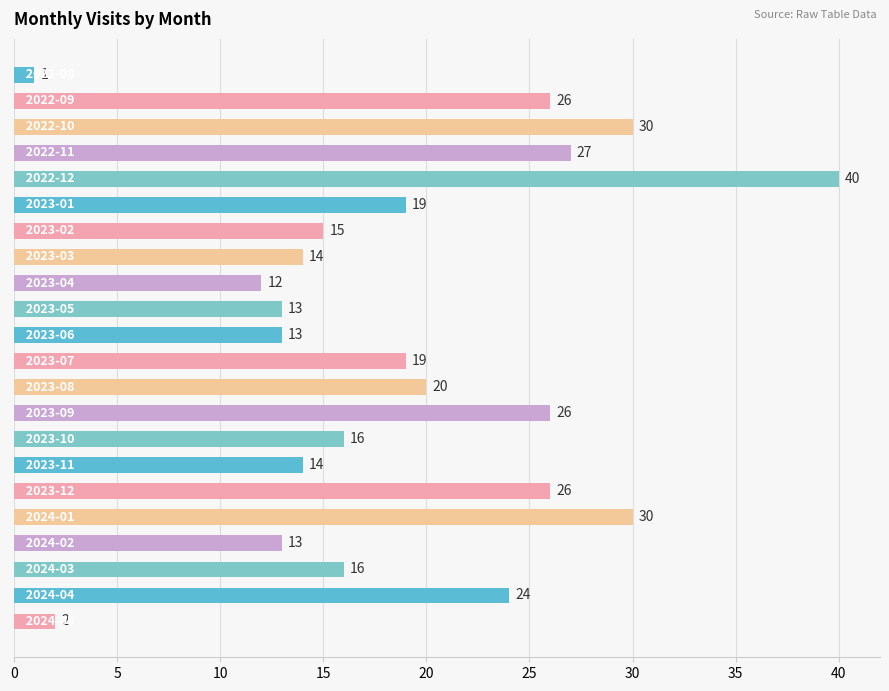

What is the difference between the second highest and second lowest values?

28